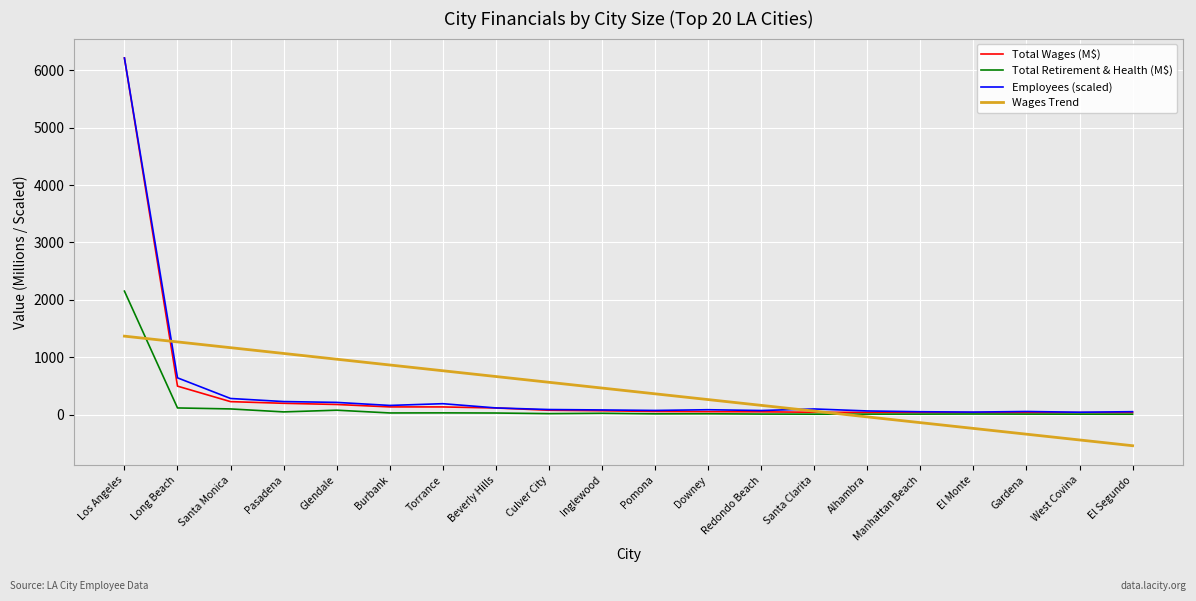

Read the Employees (scaled) value at Torrance.

190.8